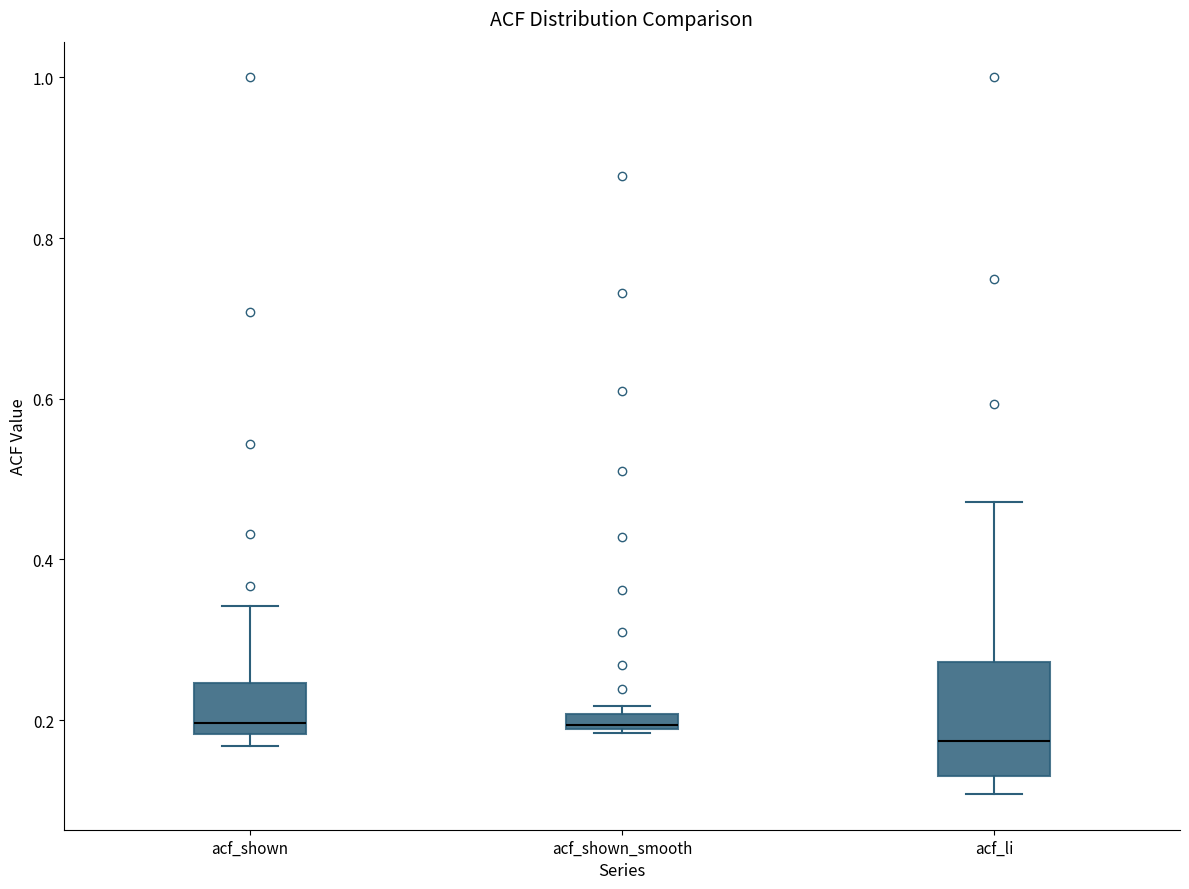

Which box has the lowest median line?

acf_li